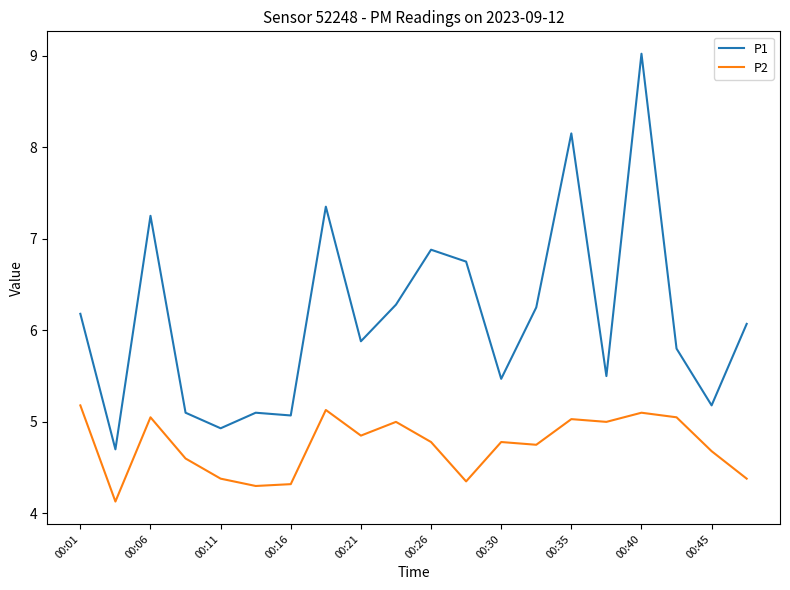

What are all the series names shown in the legend?

P1, P2